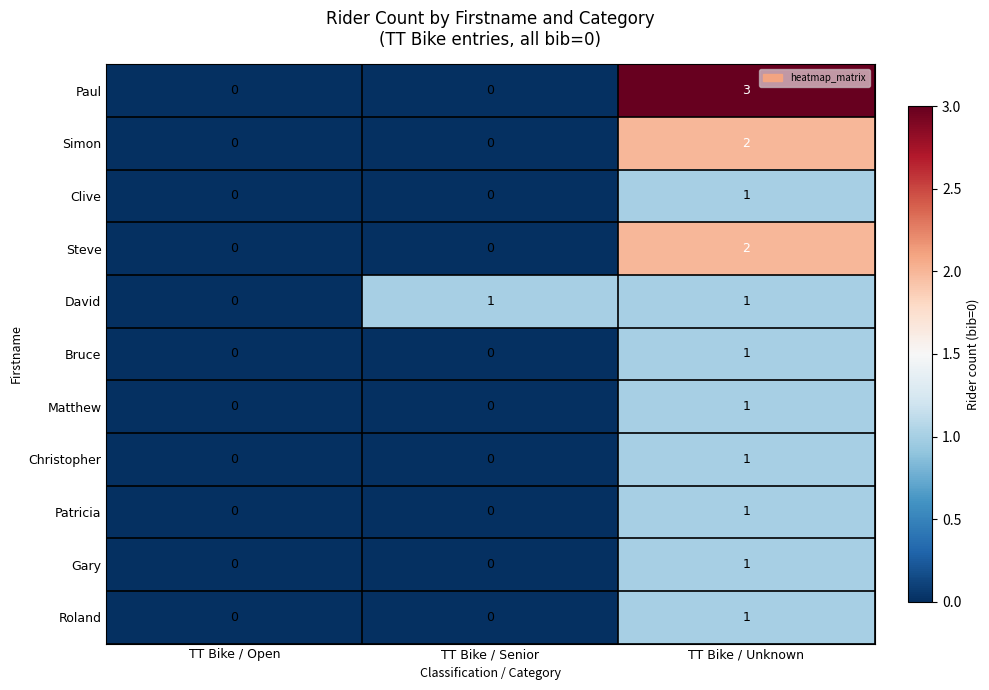

Is the value of David at TT Bike / Senior greater than the value of Paul at TT Bike / Unknown?

No